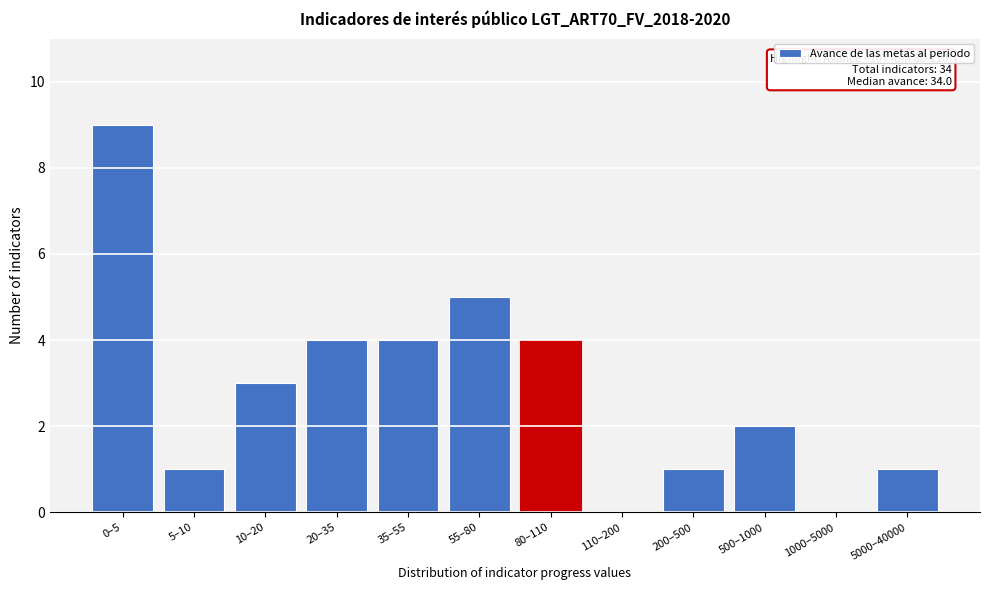

Reading right to left, list all the values displayed in this chart.

5000–40000=1	1000–5000=0	500–1000=2	200–500=1	110–200=0	80–110=4	55–80=5	35–55=4	20–35=4	10–20=3	5–10=1	0–5=9